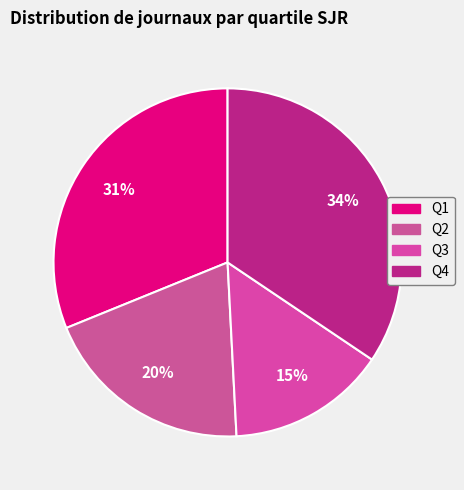

Count the number of slices in the pie.

4